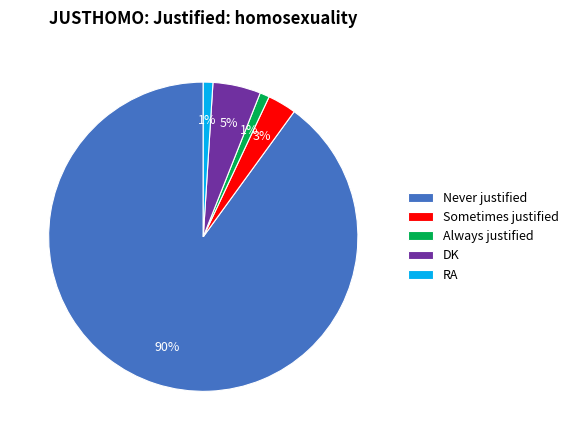

True or false: Always justified accounts for 11% of the total.

False